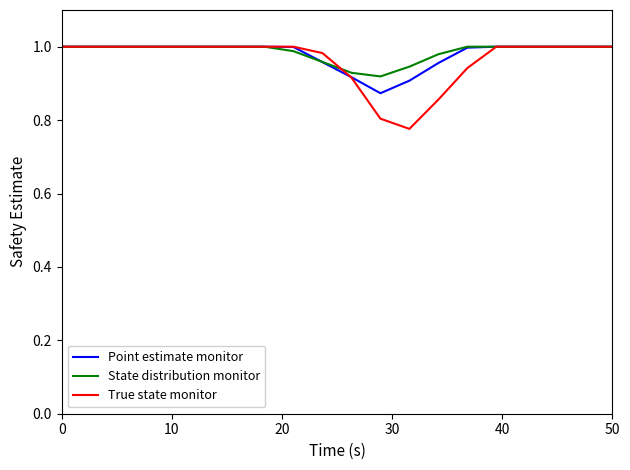

Which series has the largest range (max minus min)?

True state monitor